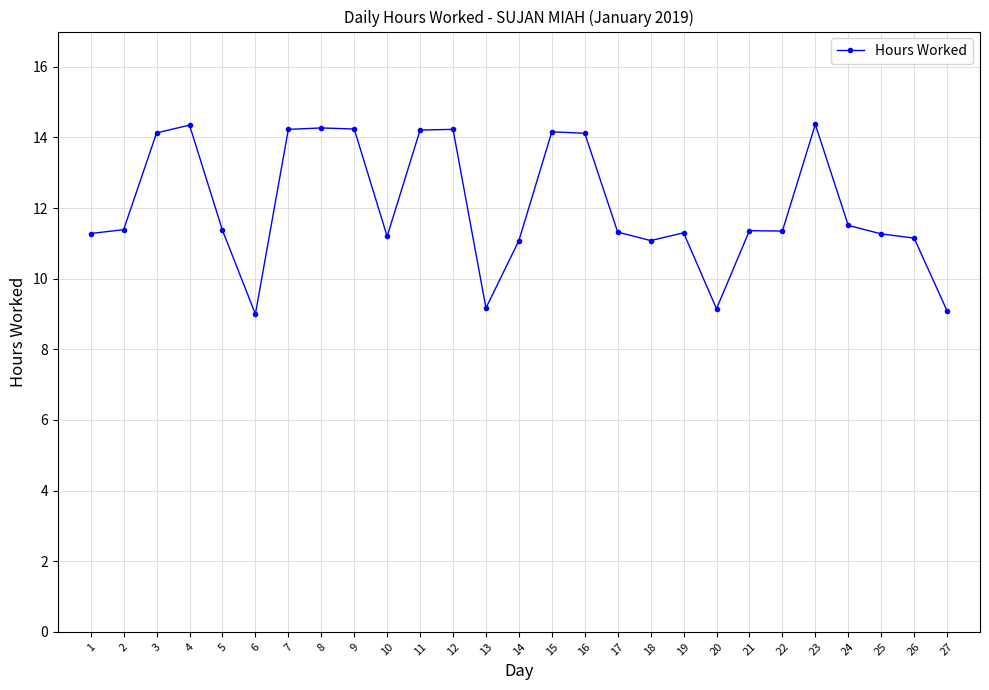

What is the sum of the values at 20 and 11?

23.4